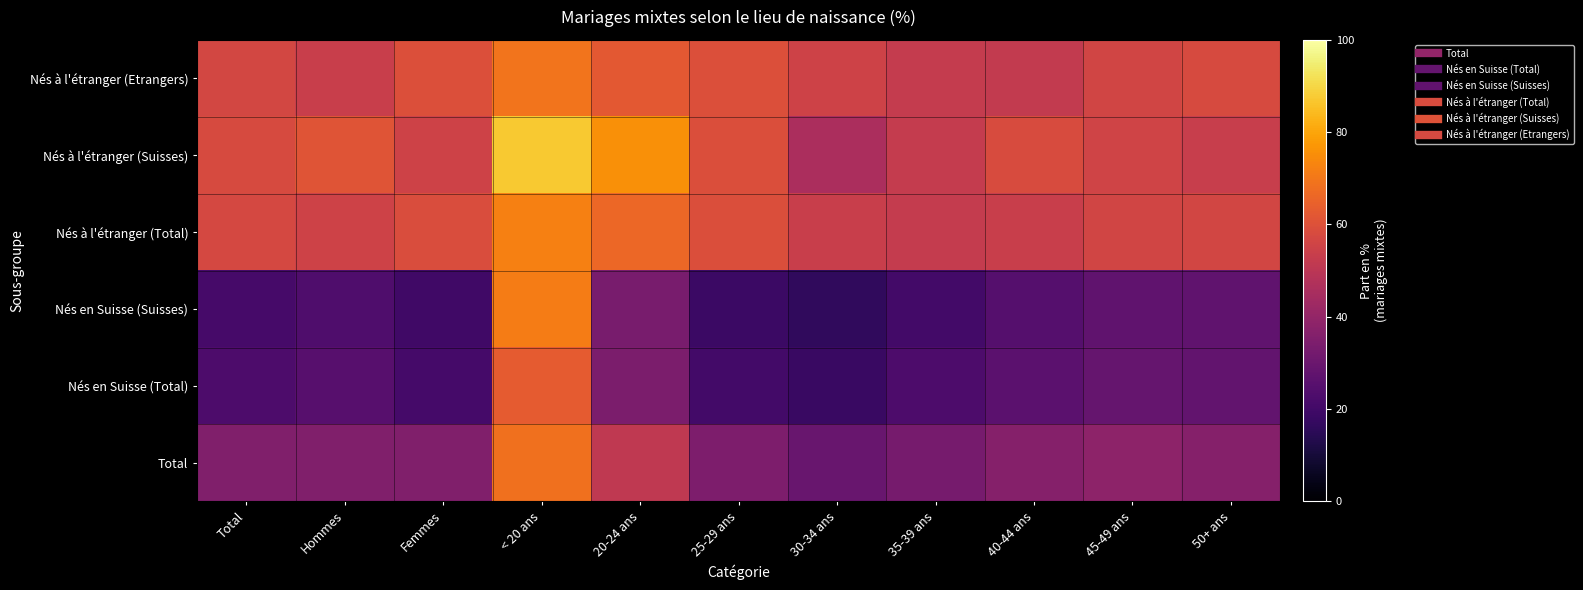

Rank the series by their maximum value, from lowest to highest.

Nés en Suisse (Total), Total, Nés à l'étranger (Etrangers), Nés en Suisse (Suisses), Nés à l'étranger (Total), Nés à l'étranger (Suisses)